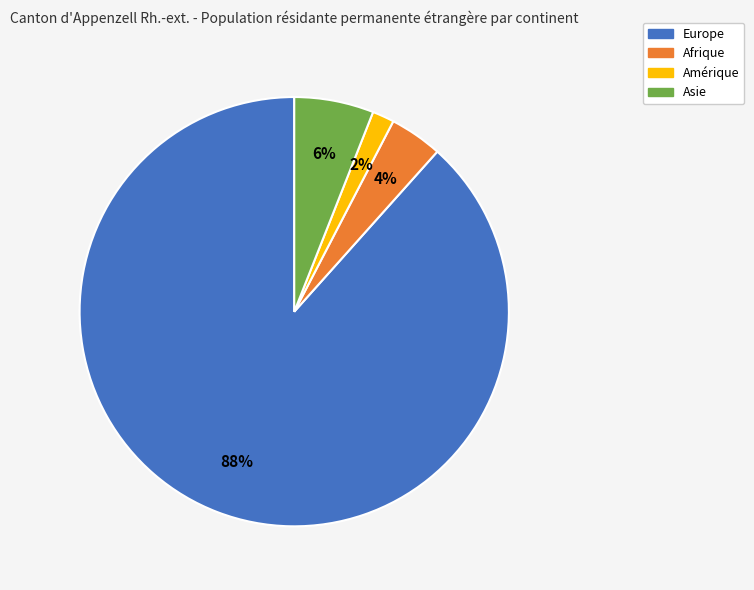

True or false: Europe accounts for 88% of the total.

True